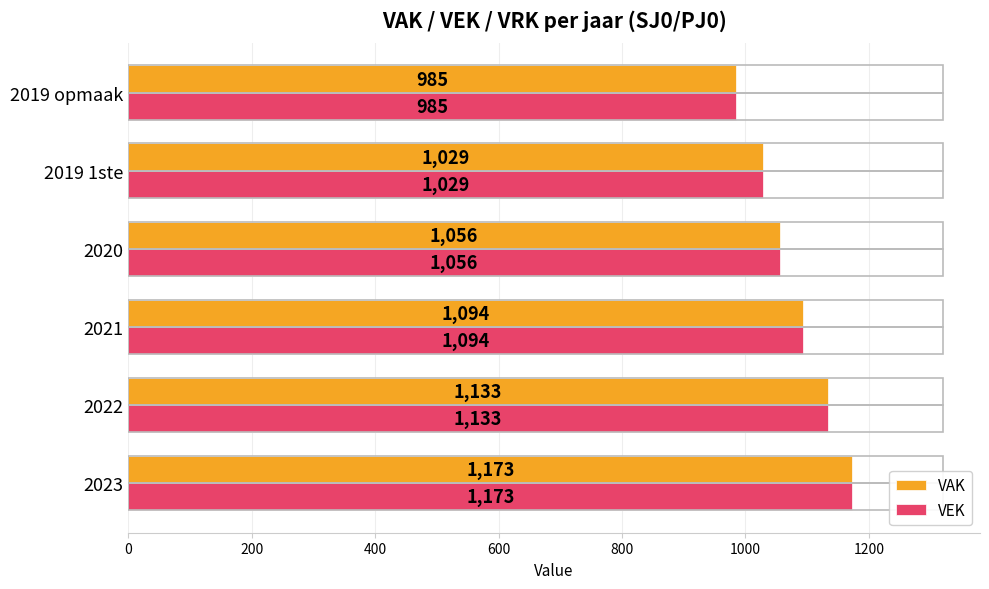

What is the average value of the VAK series?

1078